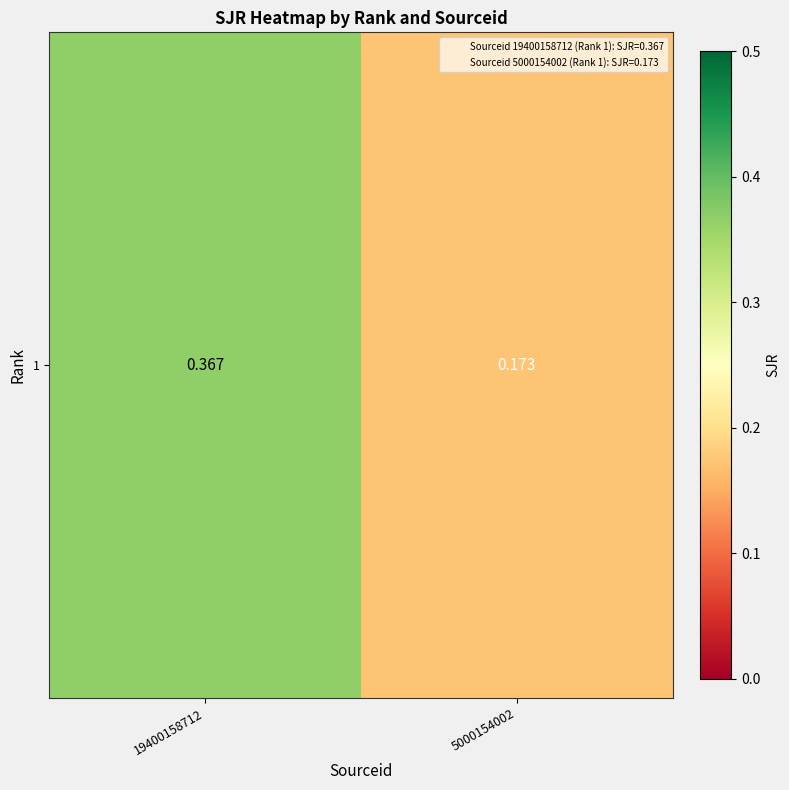

What is the smallest value displayed?

0.2